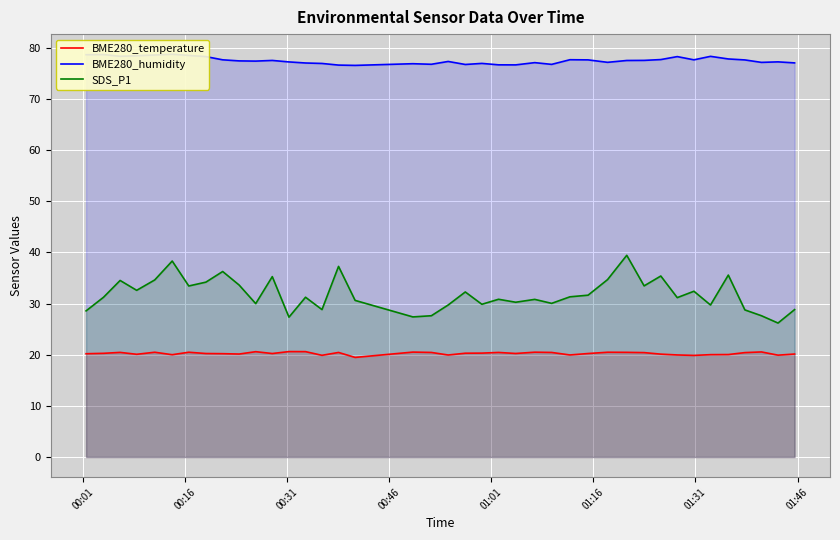

What is the value of the BME280_temperature point at the 14th from the left?

20.6